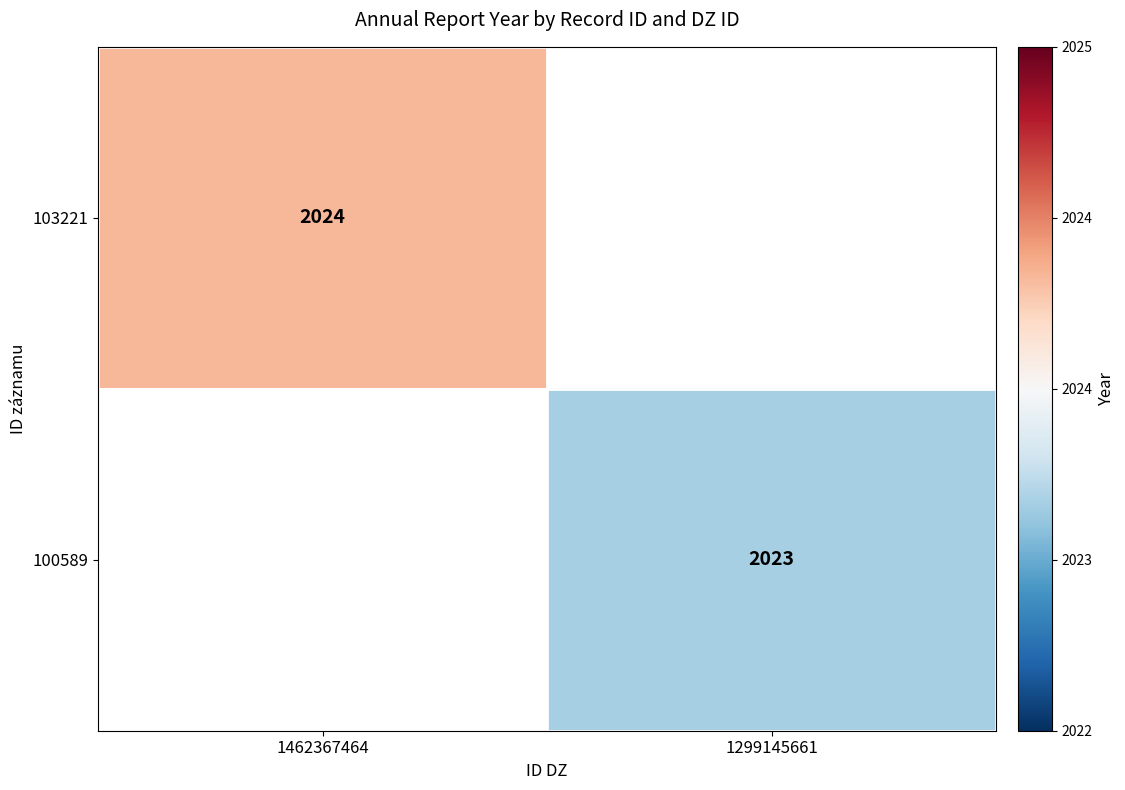

At how many categories does at least one series exceed 2023?

1